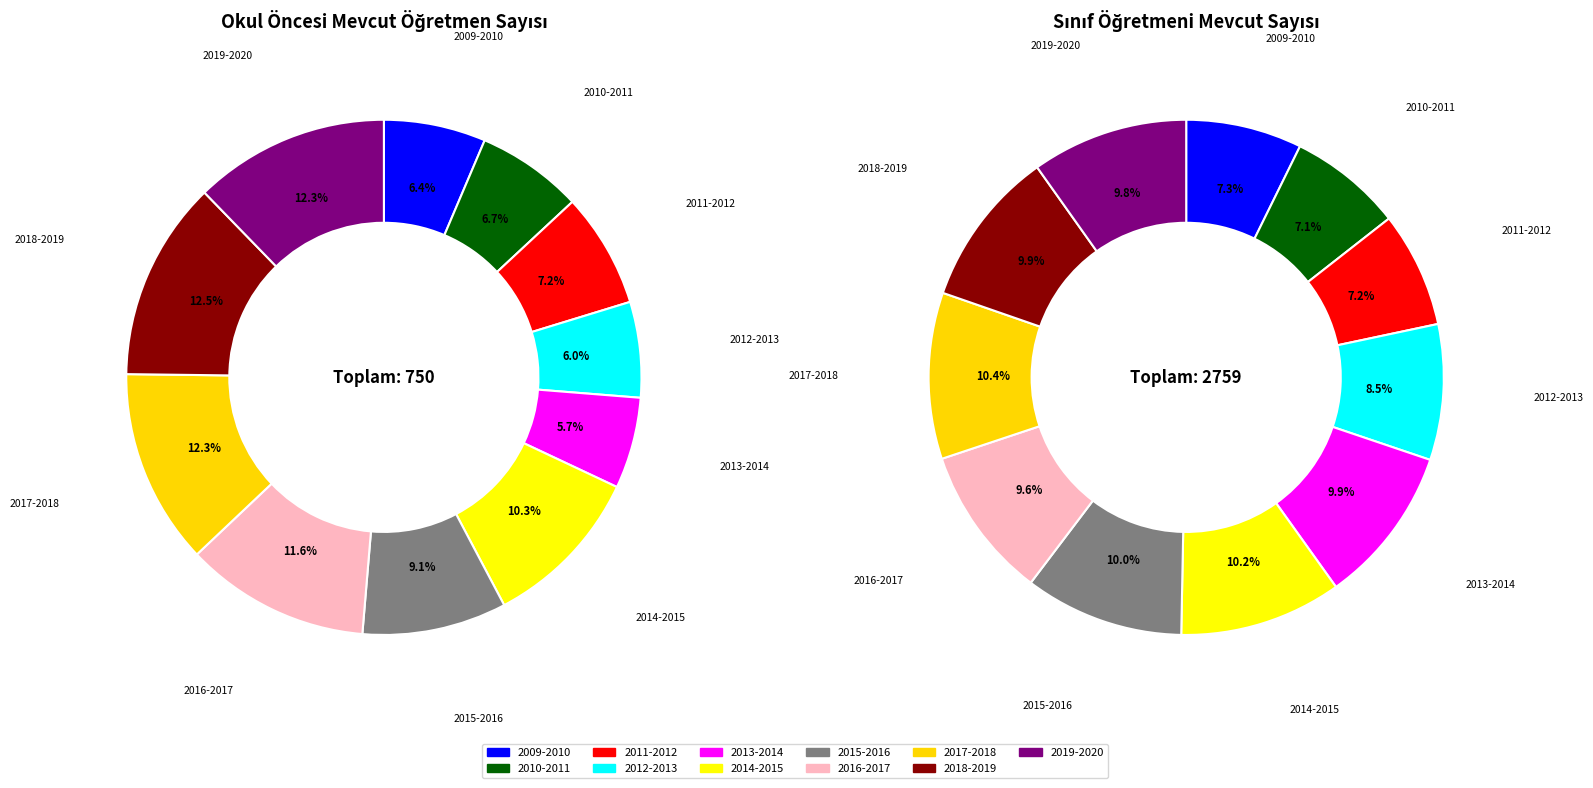

What is the total percentage of 2019-2020 and 2012-2013?

18.3%